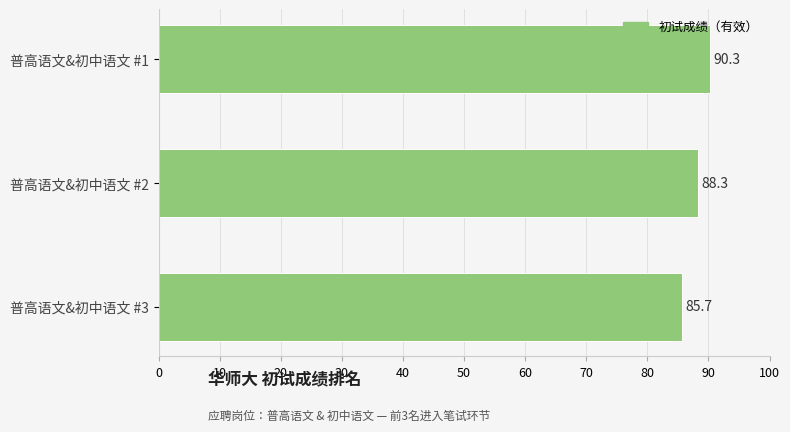

Rank the categories by value from lowest to highest.

普高语文&初中语文 #3, 普高语文&初中语文 #2, 普高语文&初中语文 #1